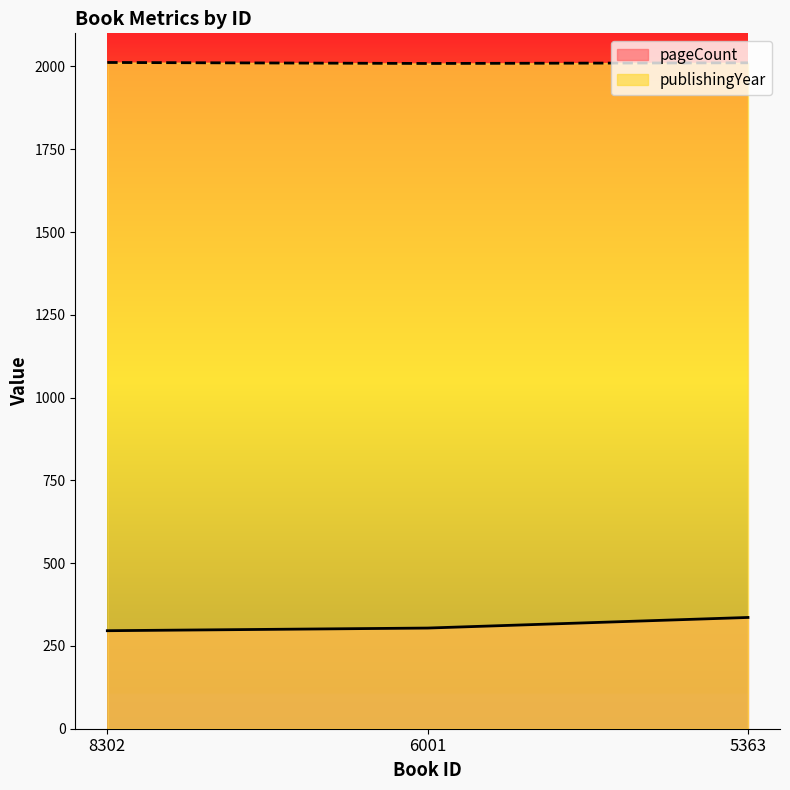

Is the value of publishingYear at 8302 greater than the value of pageCount at 5363?

Yes